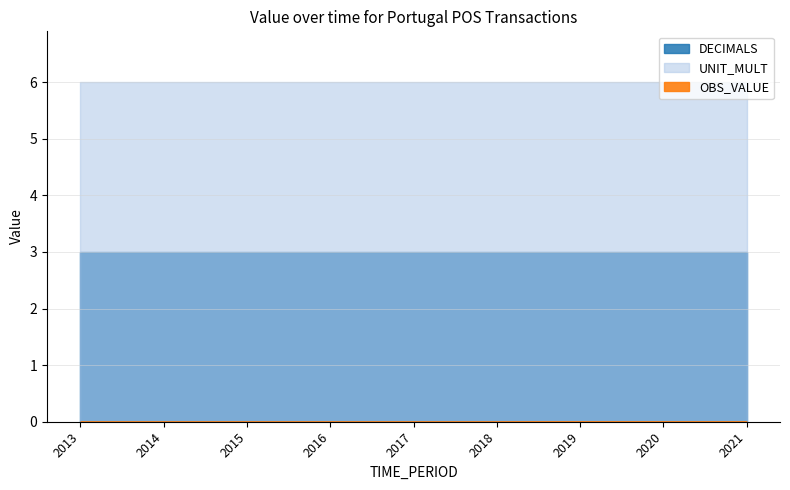

At which category is the sum across all series the highest?

2019